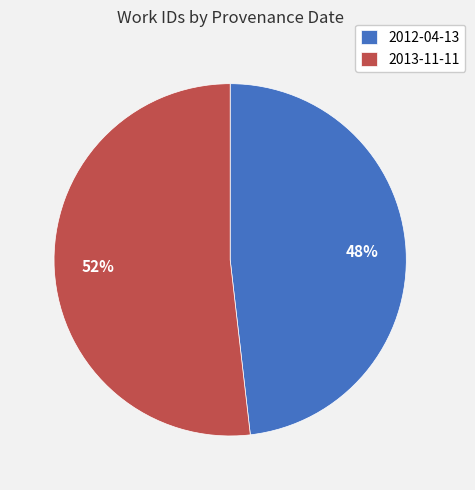

Rank the categories by value from lowest to highest.

2012-04-13, 2013-11-11